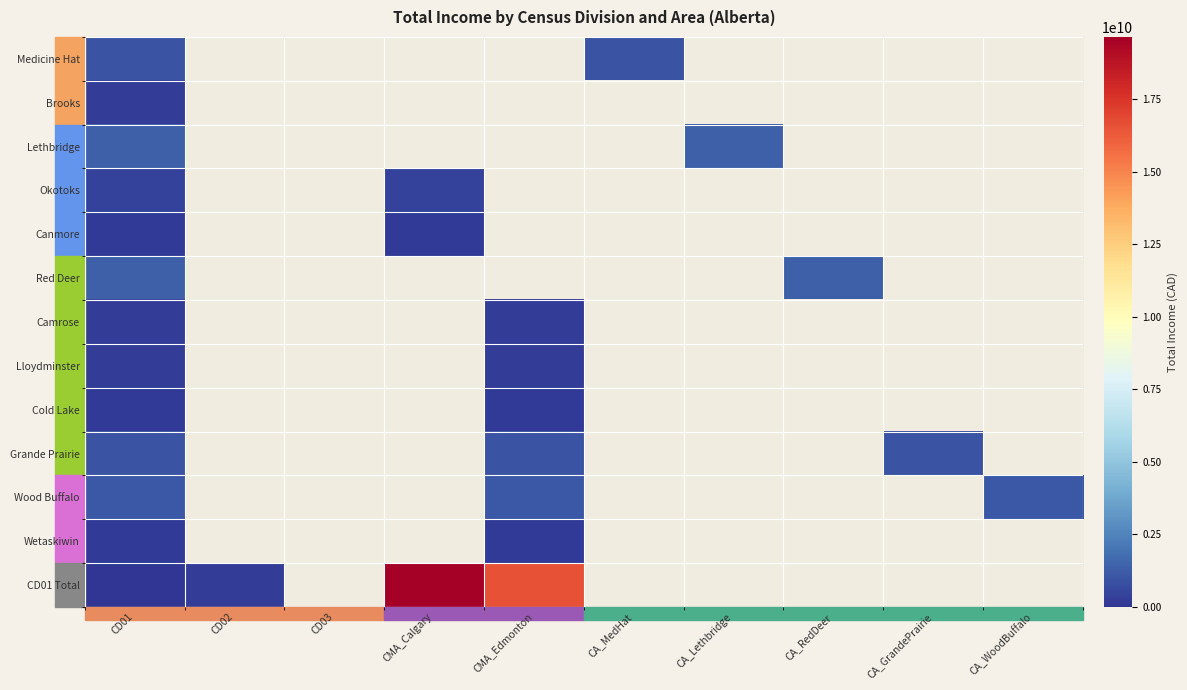

Between CMA_Edmonton and CA_GrandePrairie, which series saw the biggest shift?

CD01 Total